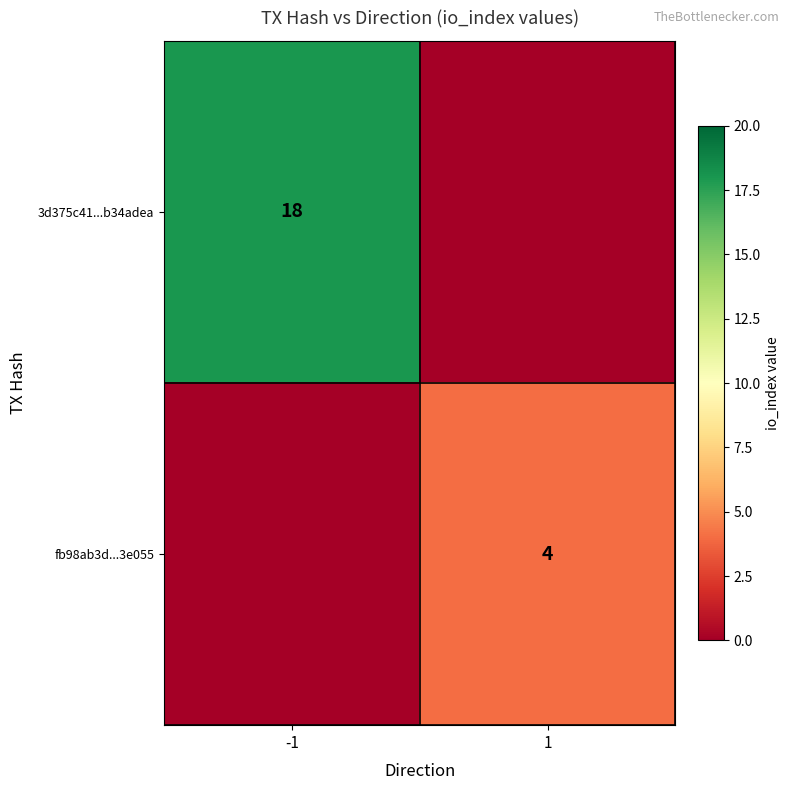

True or false: fb98ab3d...3e055 has a value of 4 at 1.

True